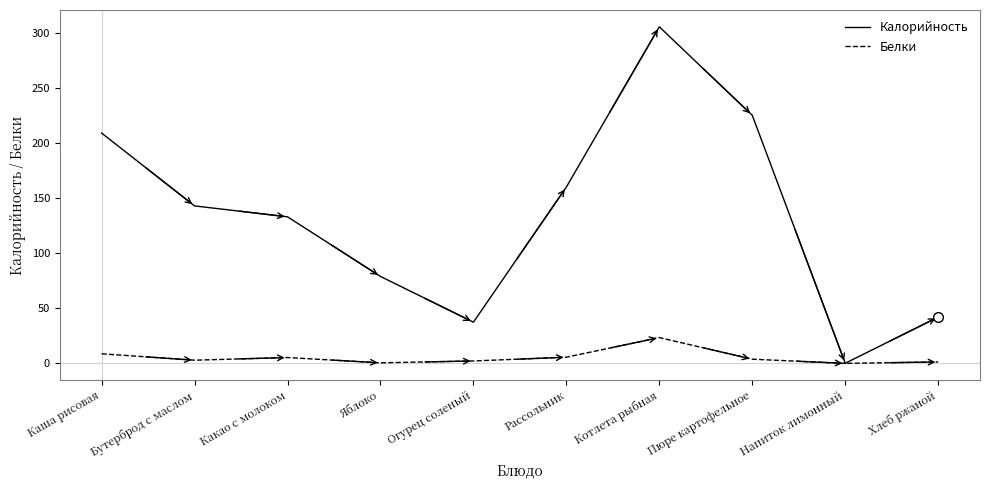

What is the difference between the Белки values at Яблоко and Бутерброд с маслом?

2.4